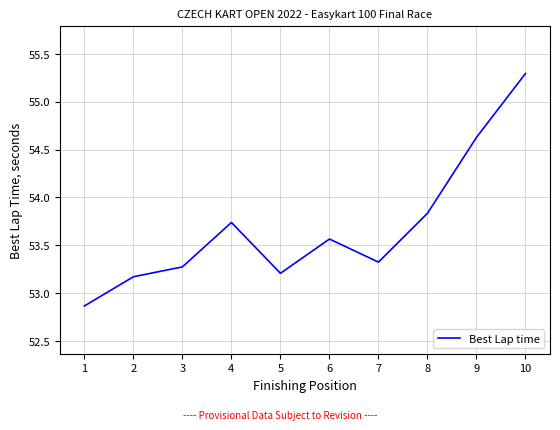

The value at 6 is 53.6. True or false?

True